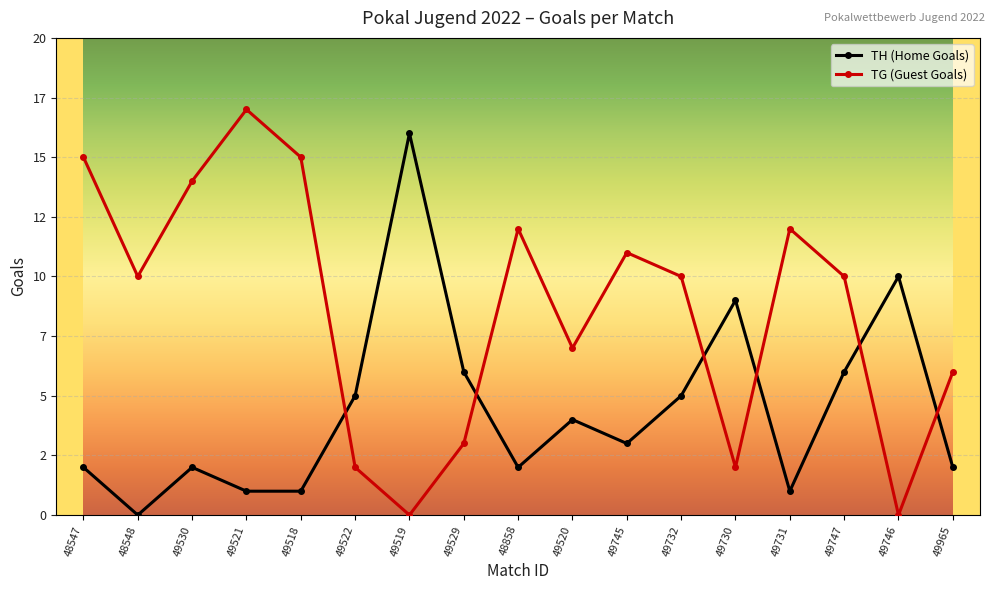

Which series ends up on top after the final intersection of TH (Home Goals) and TG (Guest Goals)?

TG (Guest Goals)